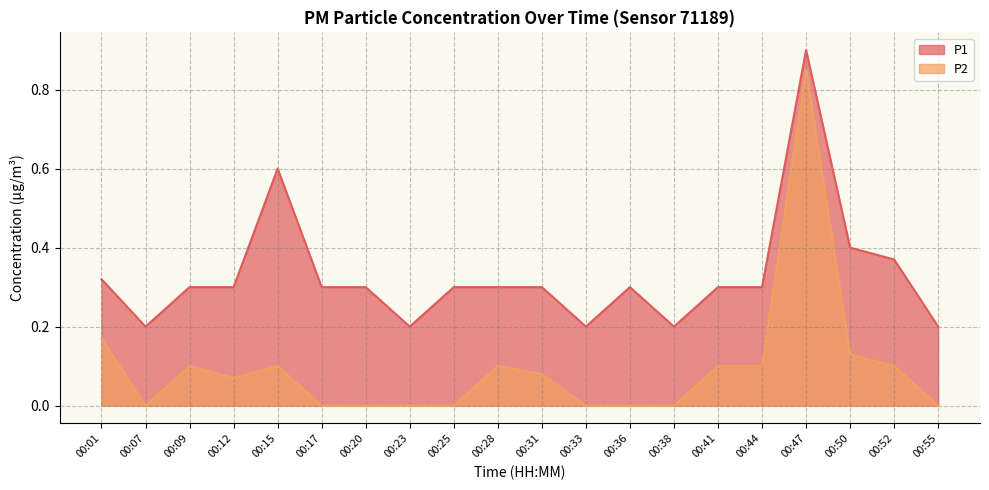

Reading left to right, extract all data points from this chart.

P1: 0.3	0.2	0.3	0.3	0.6	0.3	0.3	0.2	0.3	0.3	0.3	0.2	0.3	0.2	0.3	0.3	0.9	0.4	0.4	0.2
P2: 0.2	0.0	0.1	0.1	0.1	0.0	0.0	0.0	0.0	0.1	0.1	0.0	0.0	0.0	0.1	0.1	0.8	0.1	0.1	0.0